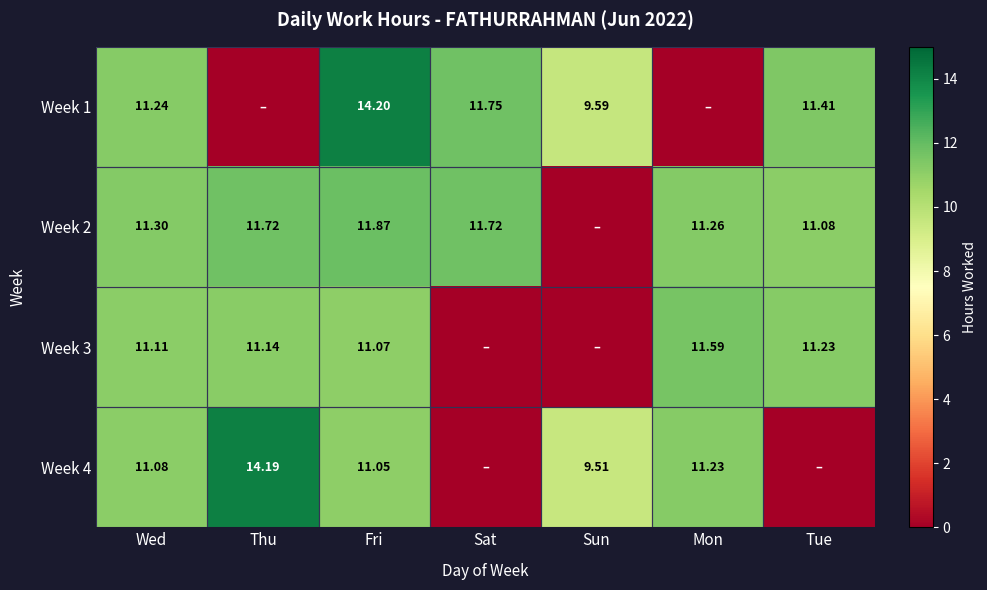

Is the value of Week 3 at Wed greater than the value of Week 2 at Sat?

No